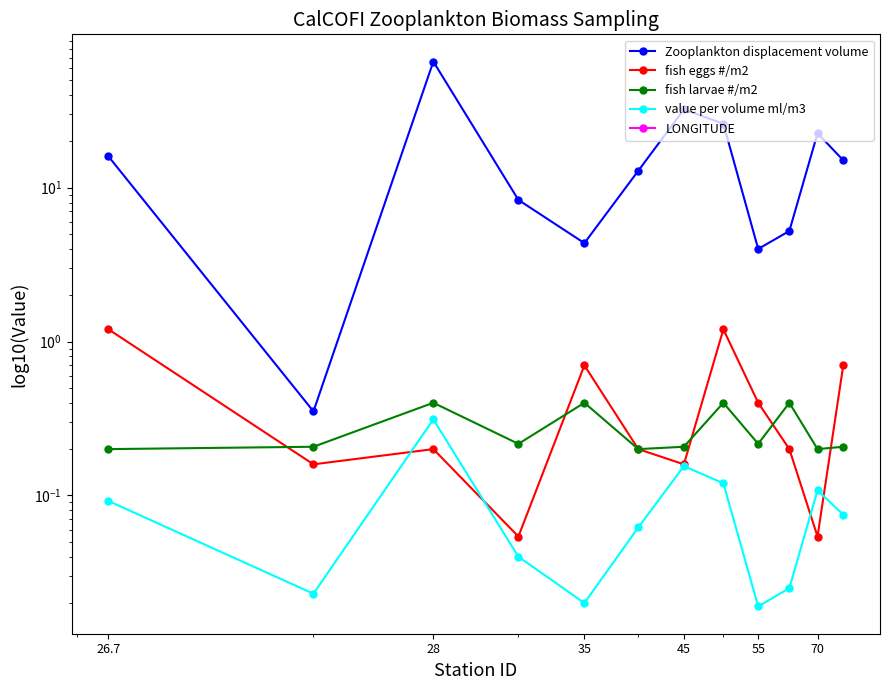

What position from the left is 35?

5